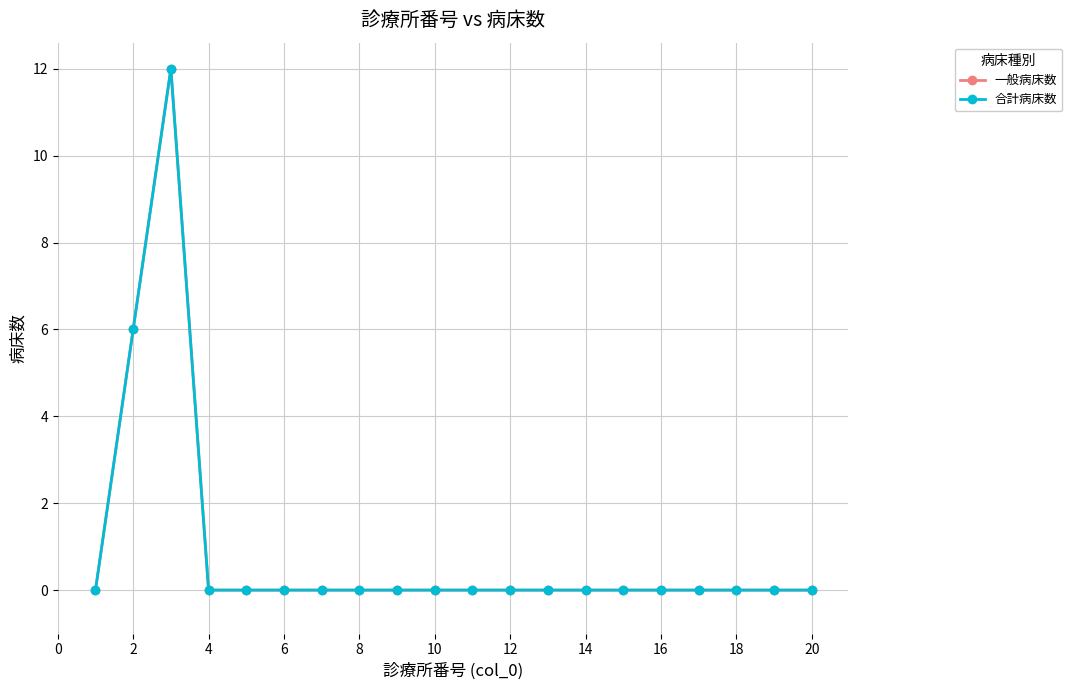

Rank the series by their maximum value, from highest to lowest.

一般病床数, 合計病床数